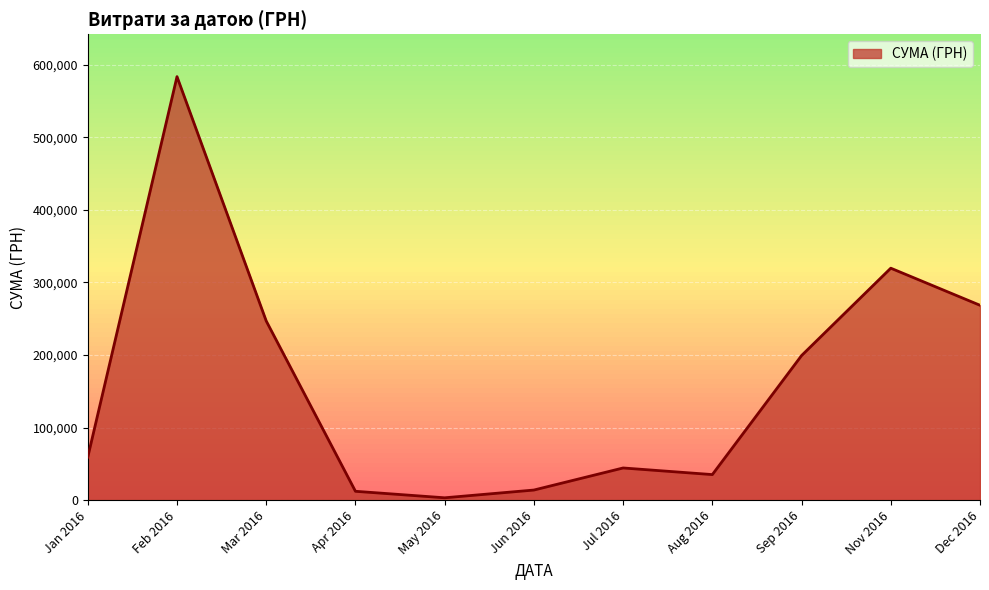

The value at Jul 2016 is 71113.4. True or false?

False